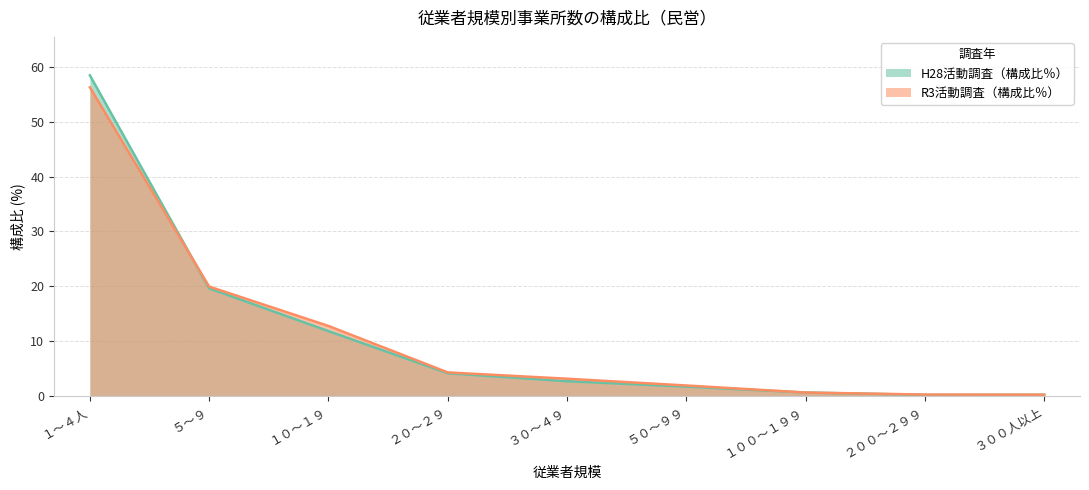

Which series changed the most between ３０～４９ and ３００人以上?

R3活動調査（構成比％）